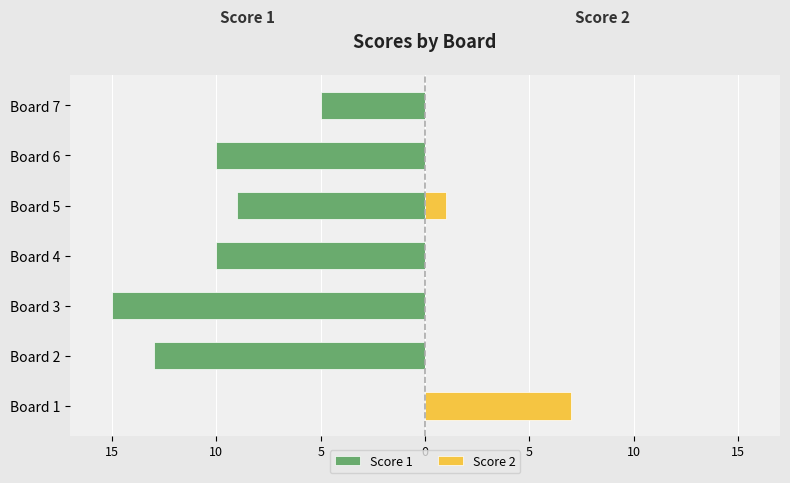

How many values in the Score 2 series exceed 0?

2